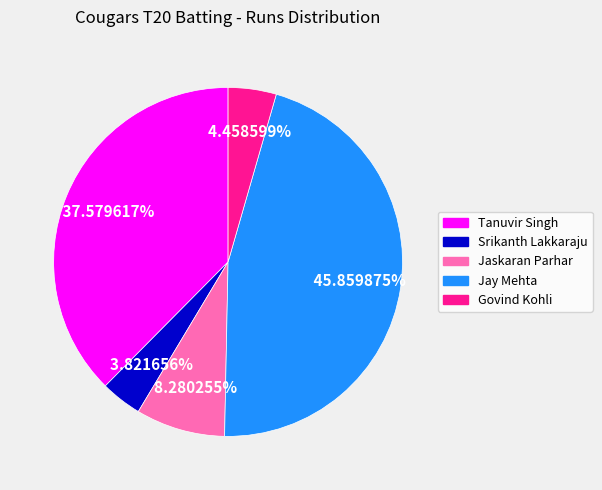

To the nearest percent, what portion does Jay Mehta represent?

46%